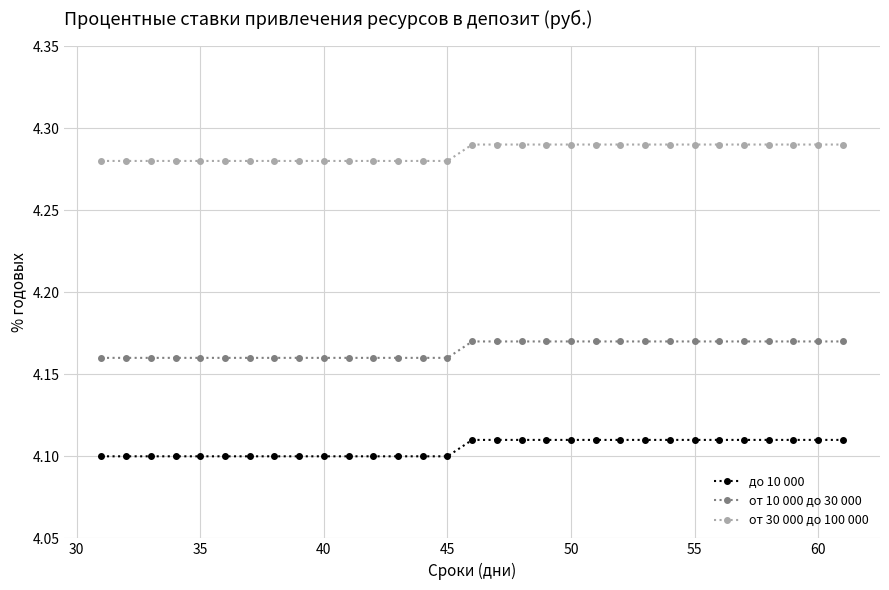

At how many categories does at least one series exceed 4?

31